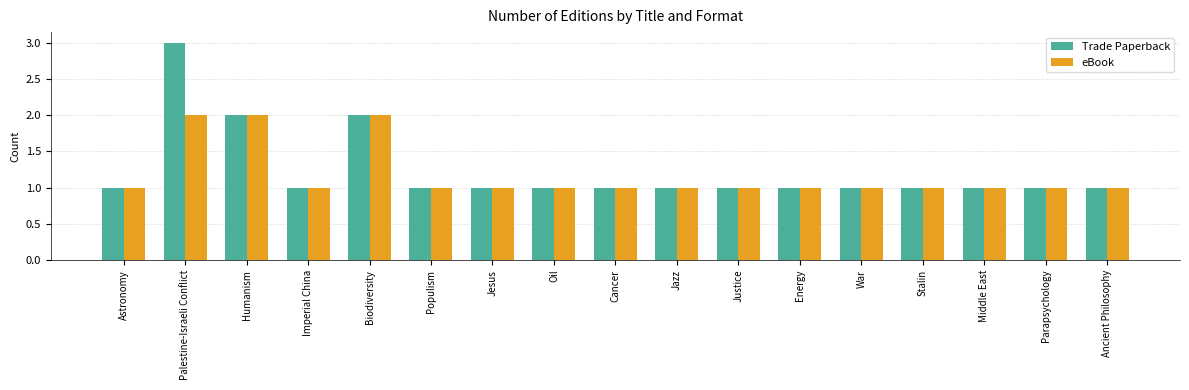

Count the Trade Paperback values in the range 1 to 2.

16